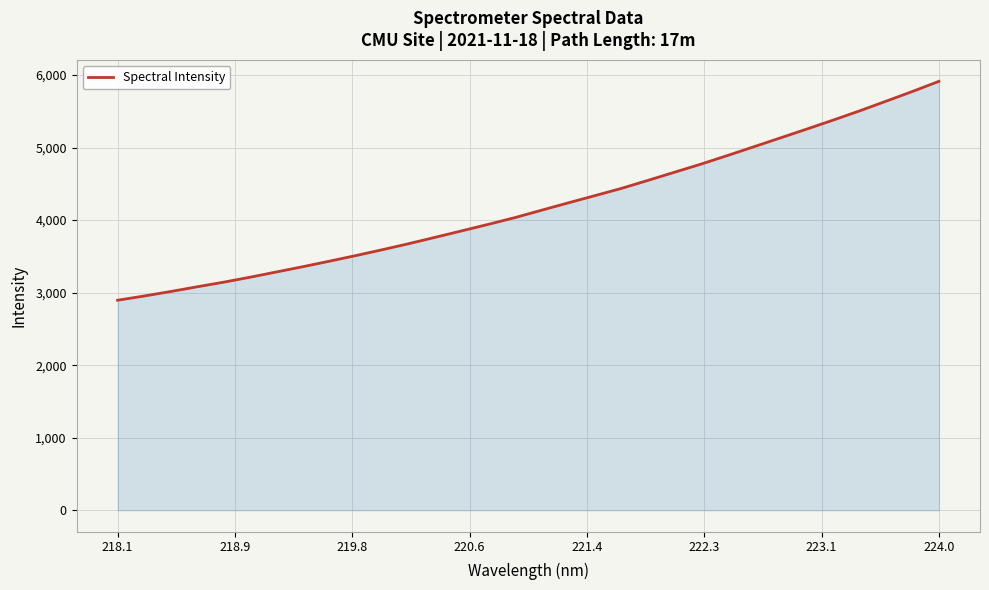

What is the difference between the second highest and second lowest values?

2819.5